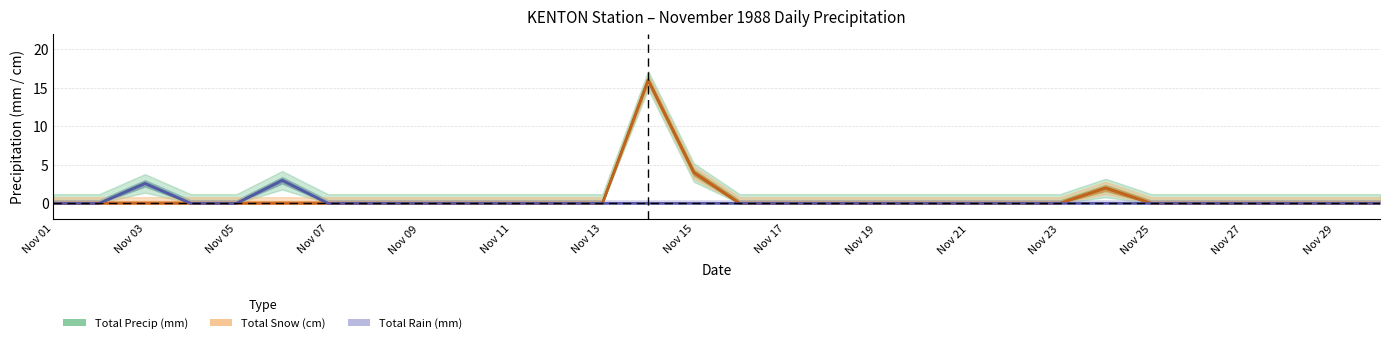

What are all the series names shown in the legend?

Total Rain (mm), Total Snow (cm), Total Precip (mm)